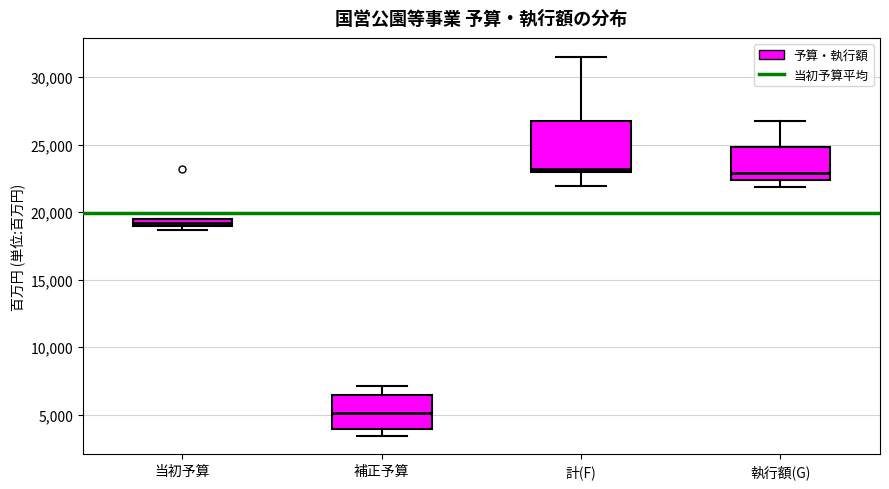

Where does the upper whisker of the box for 執行額(G) end on the y-axis? The values are not printed on the chart, so give them approximately, as read against the axis.

26500